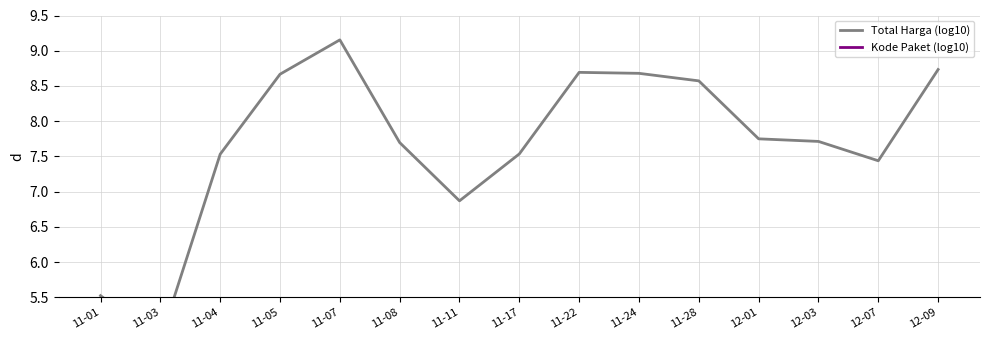

True or false: Kode Paket (log10) and Total Harga (log10) intersect in this chart.

False